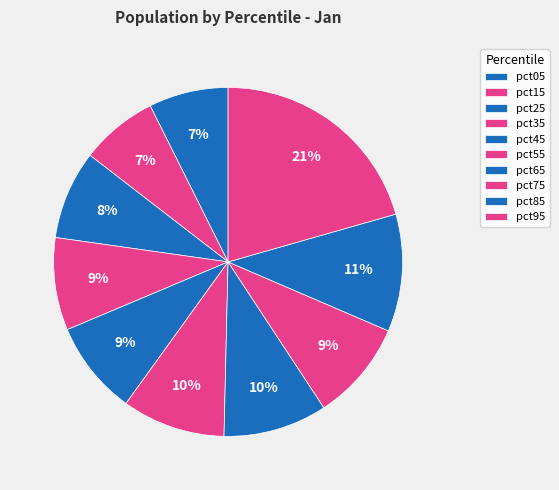

Does any single category account for the majority?

No